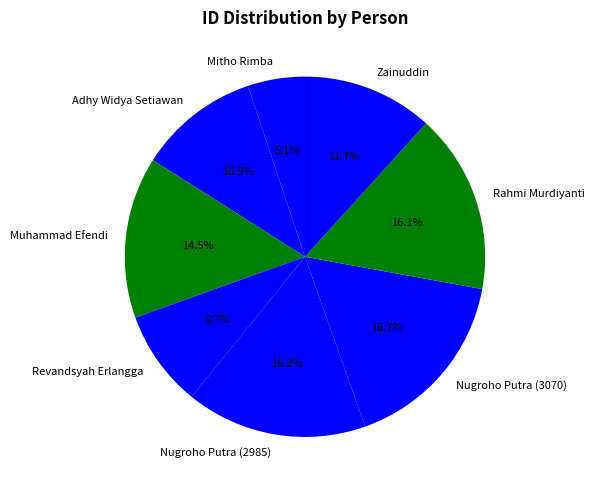

Does Muhammad Efendi account for over 50% of the chart?

No